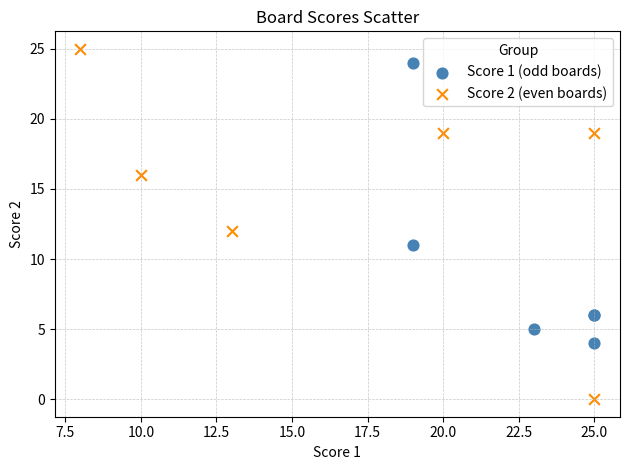

Which series reaches the minimum Y coordinate?

Score 2 (even boards)